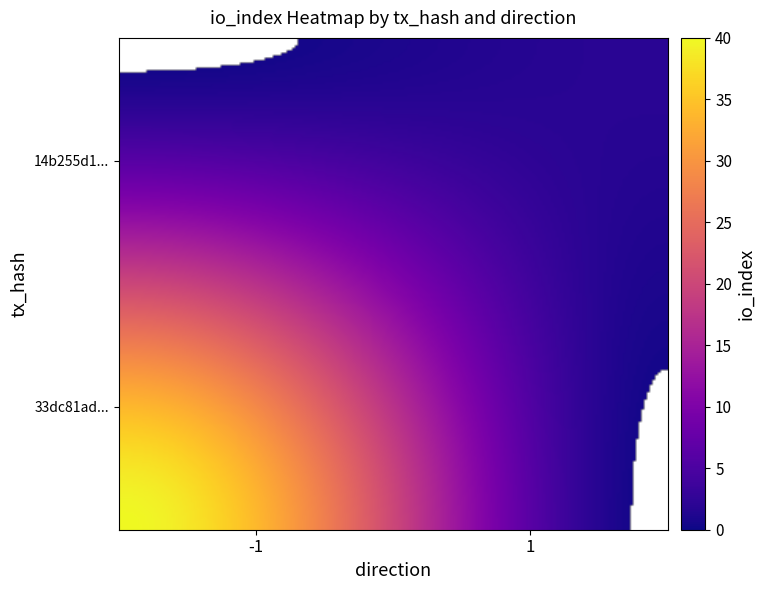

At how many categories does at least one series exceed 34?

1